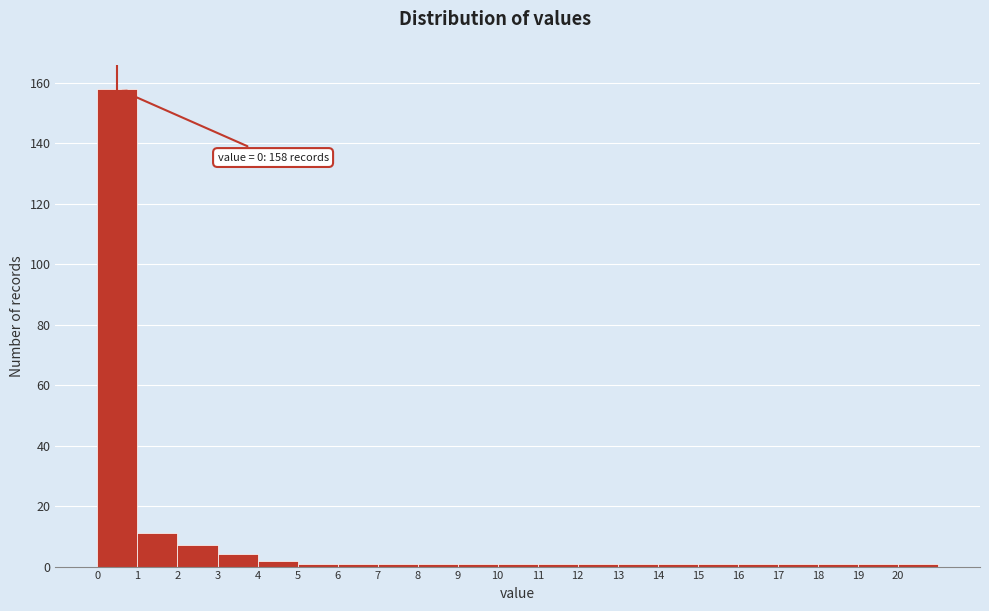

Over which range of the x-axis is the bar tallest?

0 to 1